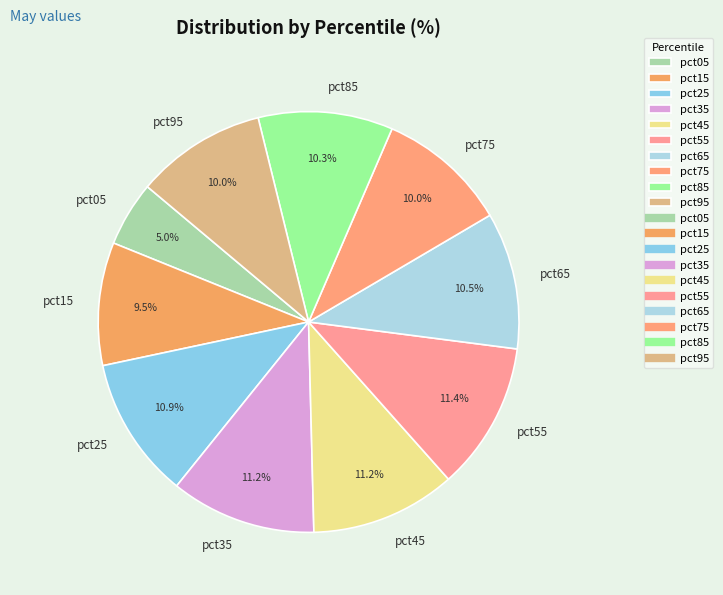

Is pct85 the majority of the pie?

No